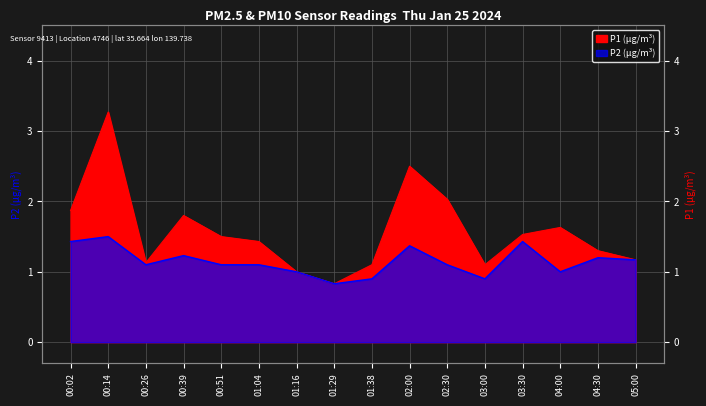

What is the value of the P2 point at the 13th from the left?

1.4